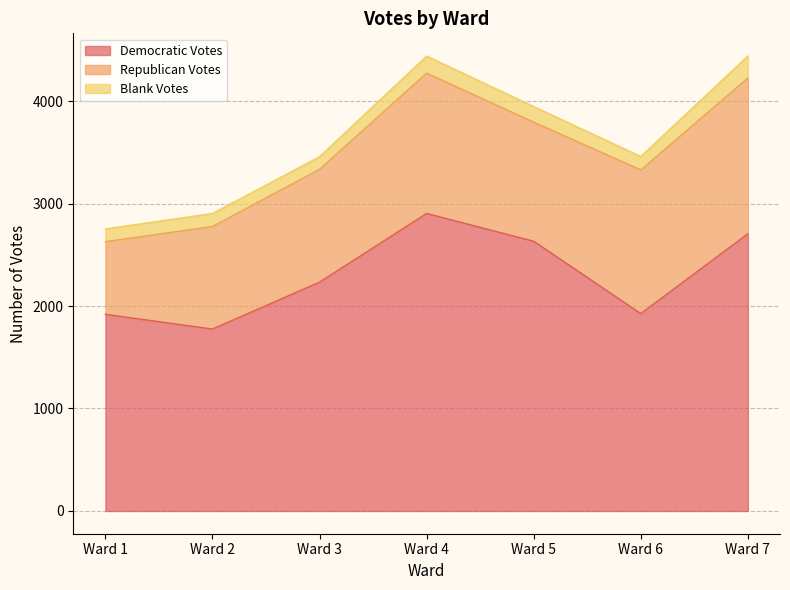

Which series has the largest total across all categories?

Democratic Votes